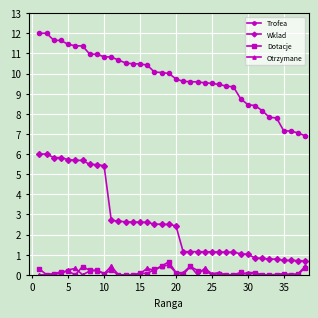

List the series in order of their peak value, lowest first.

Otrzymane, Dotacje, Wklad, Trofea